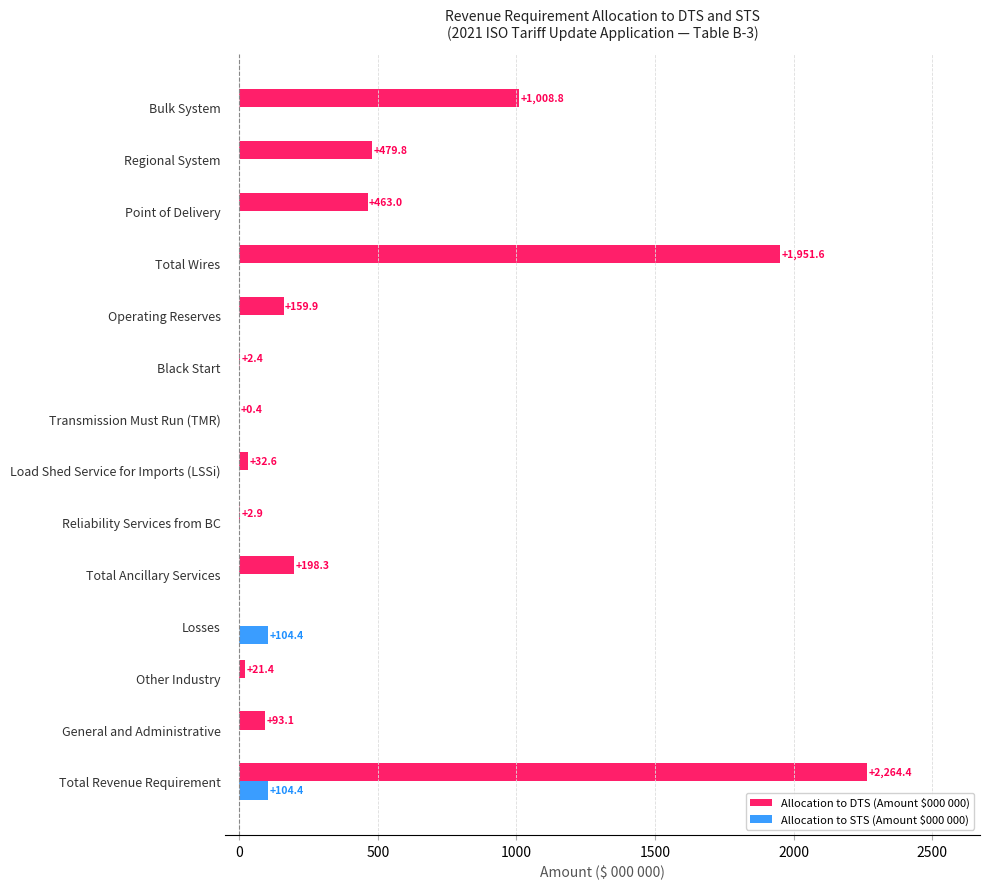

How many data points in Allocation to DTS (Amount $000 000) are above 159?

7